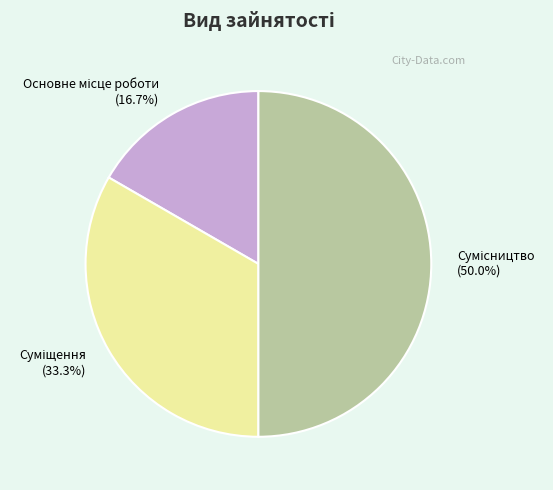

To the nearest percent, what percentage of the pie is Сумісництво?

50%